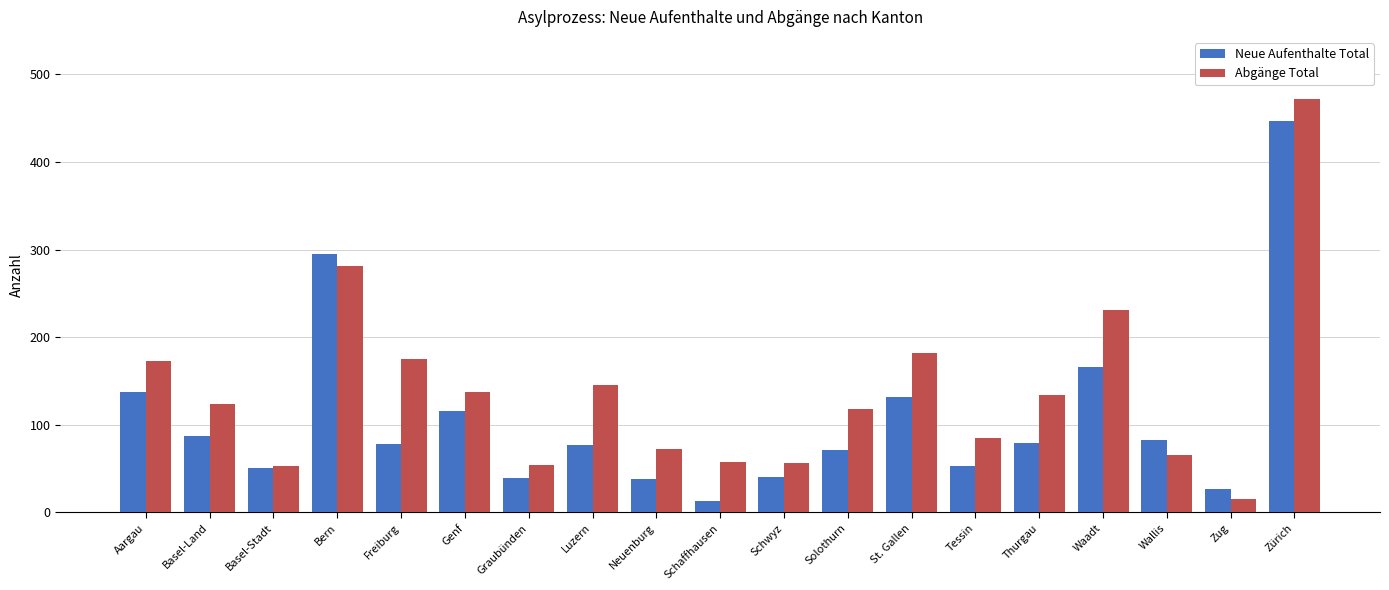

List the series in order of their peak value, highest first.

Abgänge Total, Neue Aufenthalte Total